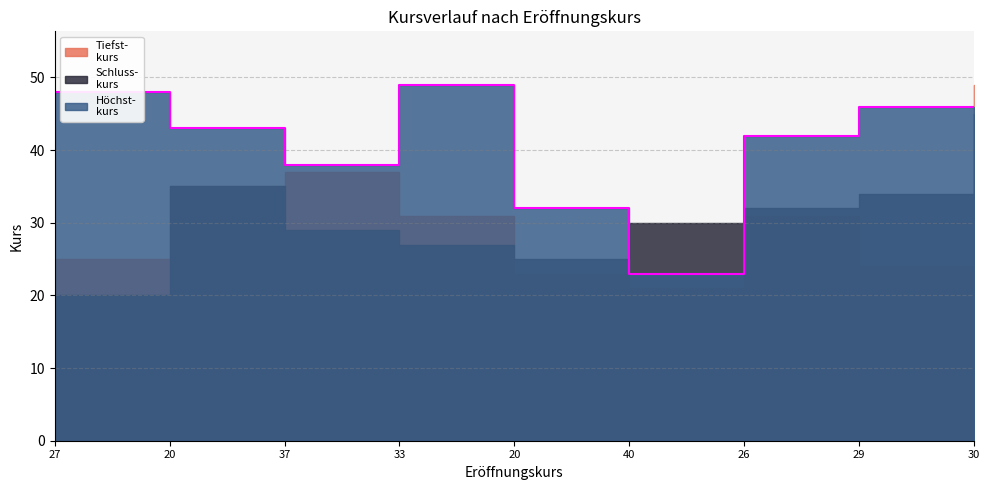

Is it true that Tiefst-
kurs equals 7 at 33?

False